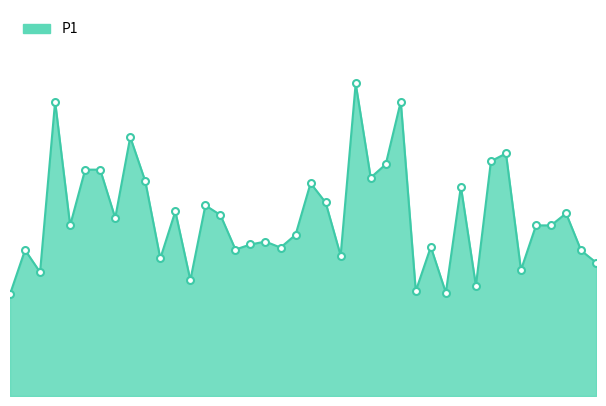

How many lines are shown in the chart?

1